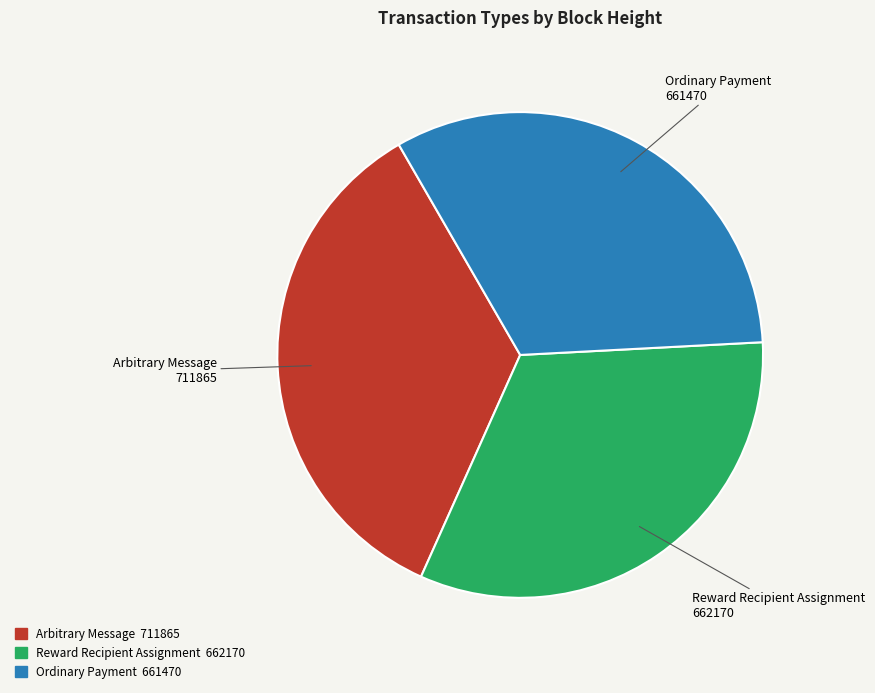

Is there any slice that represents more than half of the pie?

No